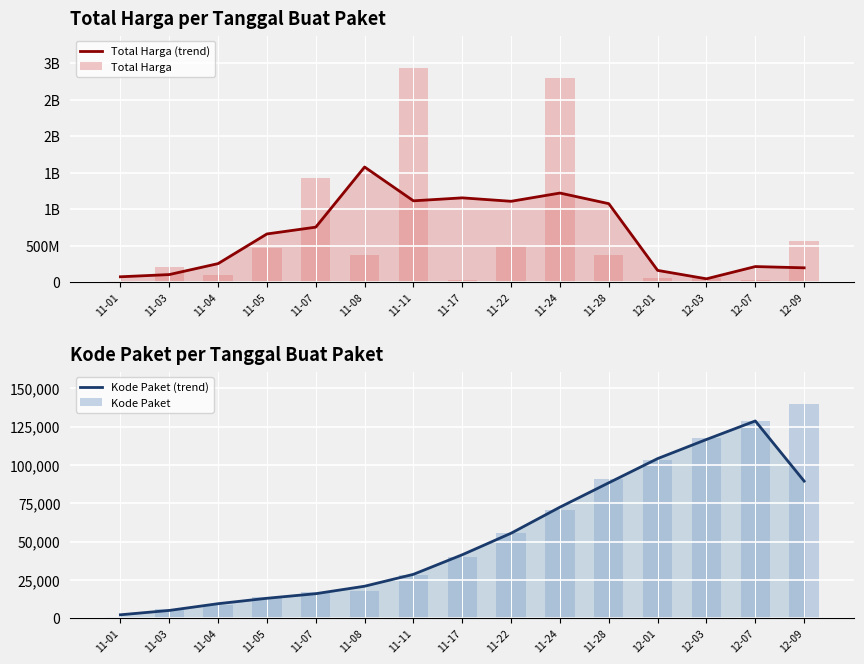

The value of Total Harga at 11-05 is 464002100.0. True or false?

True